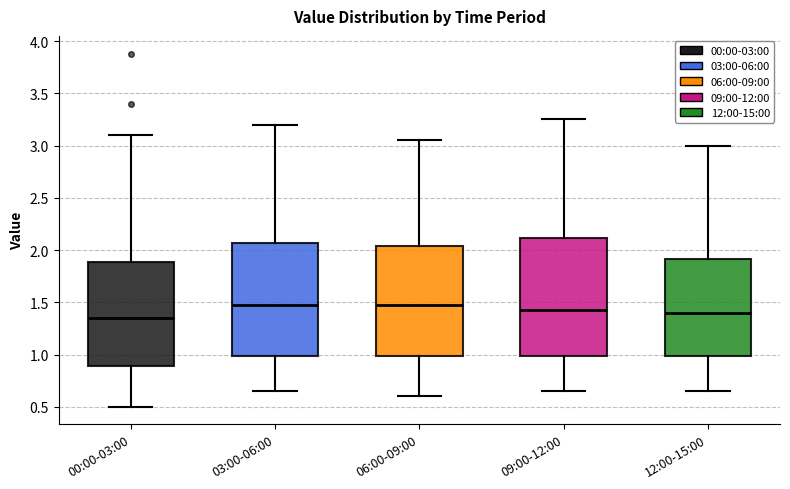

Where does the upper whisker of the box for 06:00-09:00 end on the y-axis? The values are not printed on the chart, so give them approximately, as read against the axis.

3.05